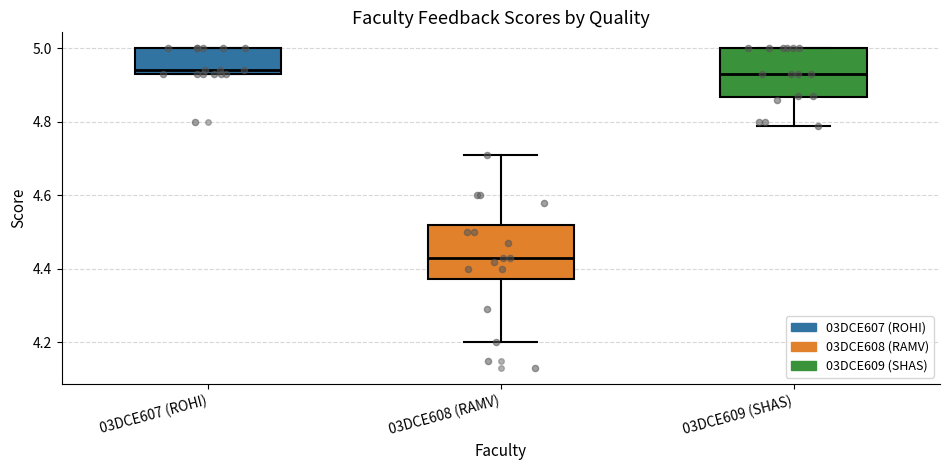

Where is the upper edge of the box for 03DCE609 (SHAS) on the y-axis? The values are not printed on the chart, so give them approximately, as read against the axis.

5.00